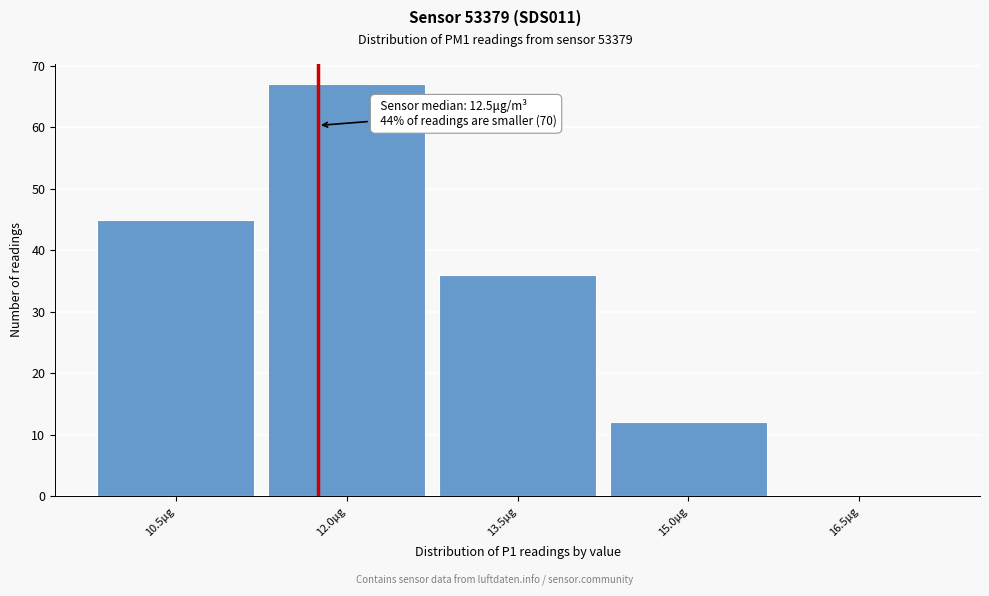

Reading left to right, what are all the values shown in this chart?

10.5μg=45	12.0μg=67	13.5μg=36	15.0μg=12	16.5μg=0